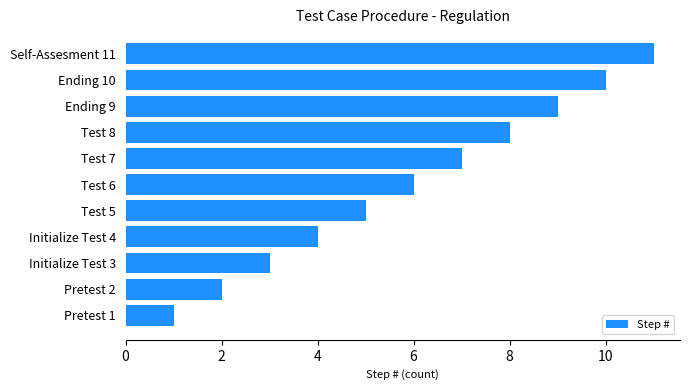

What is the sum of all values?

66